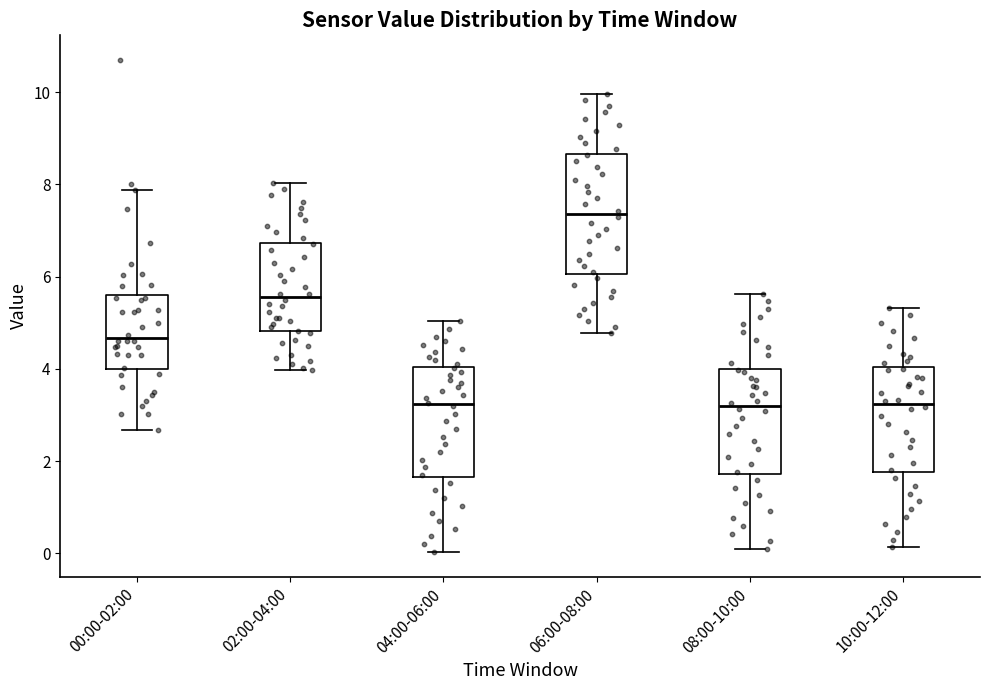

Comparing the boxes themselves (not the whiskers), which one is the tallest?

06:00-08:00